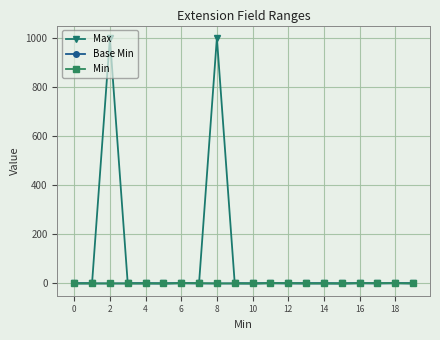

How many values in the Min series exceed 0?

7